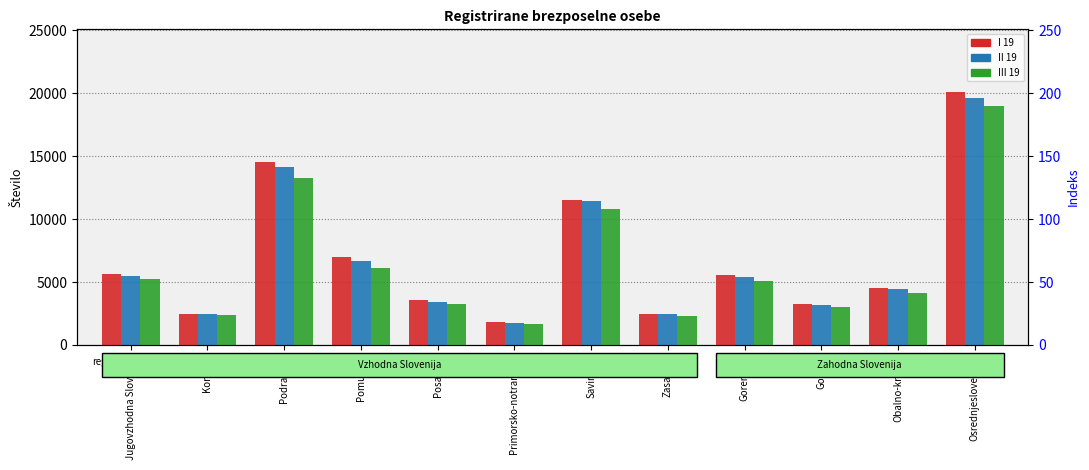

How many bars are there in total?

36